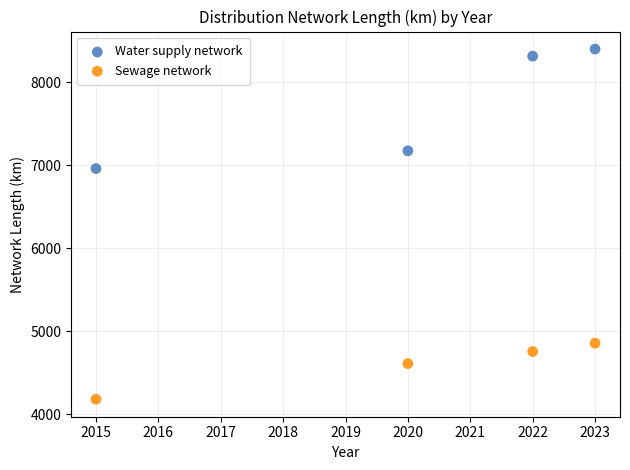

Which series contains the highest Y value?

Water supply network